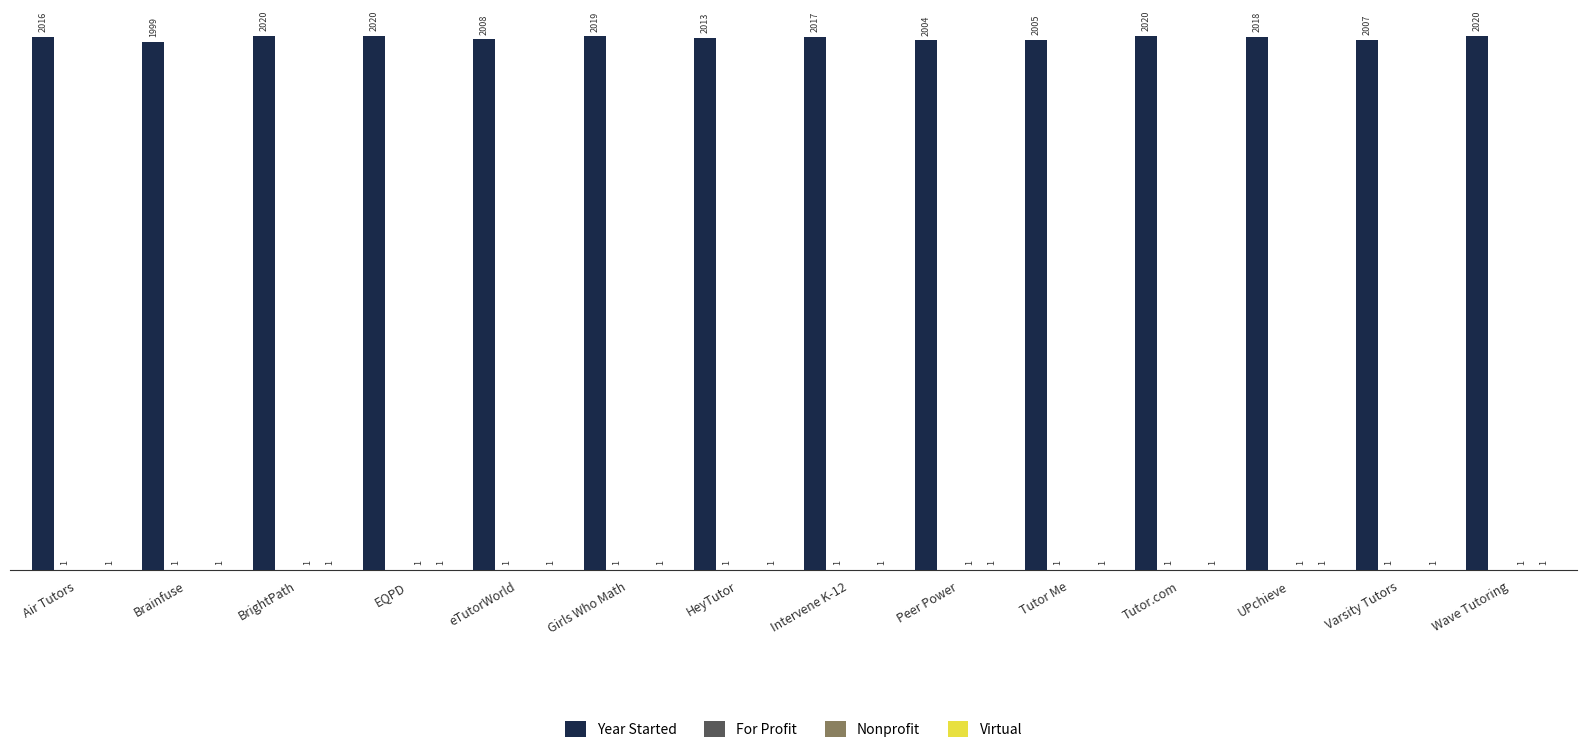

Are the bars horizontal?

No